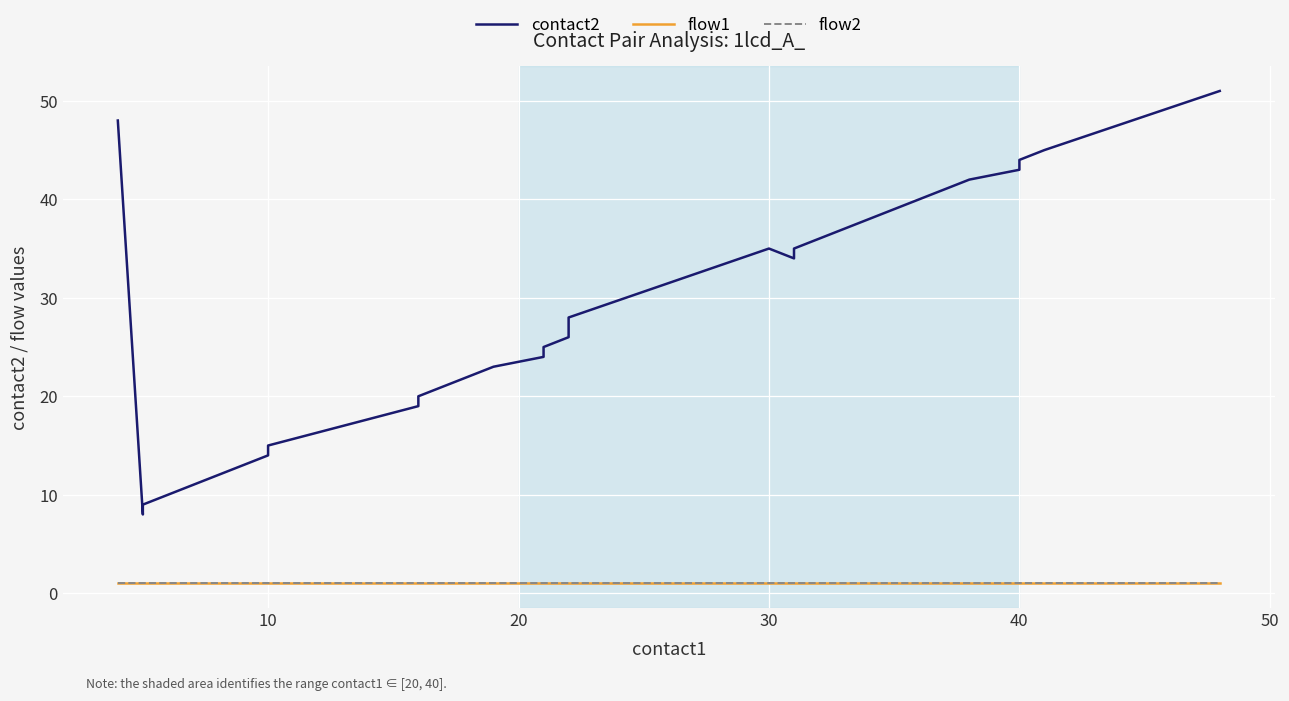

In contact2, how many points are lower than both neighbors (excluding endpoints)?

2